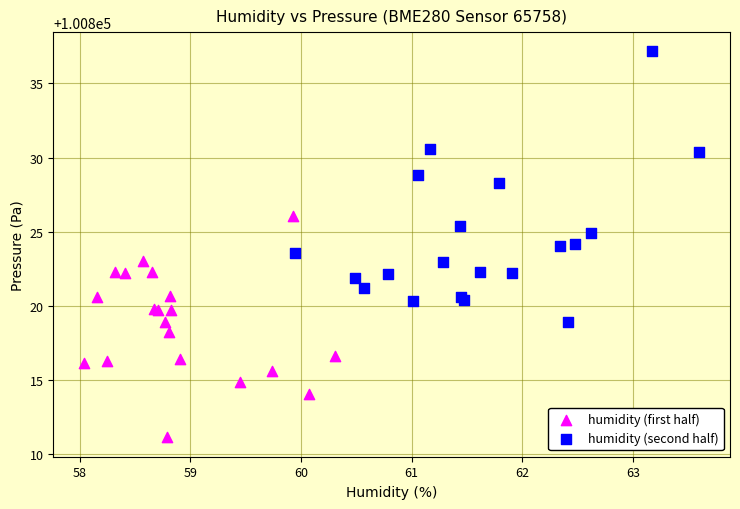

Which series reaches the minimum Y coordinate?

humidity (first half)